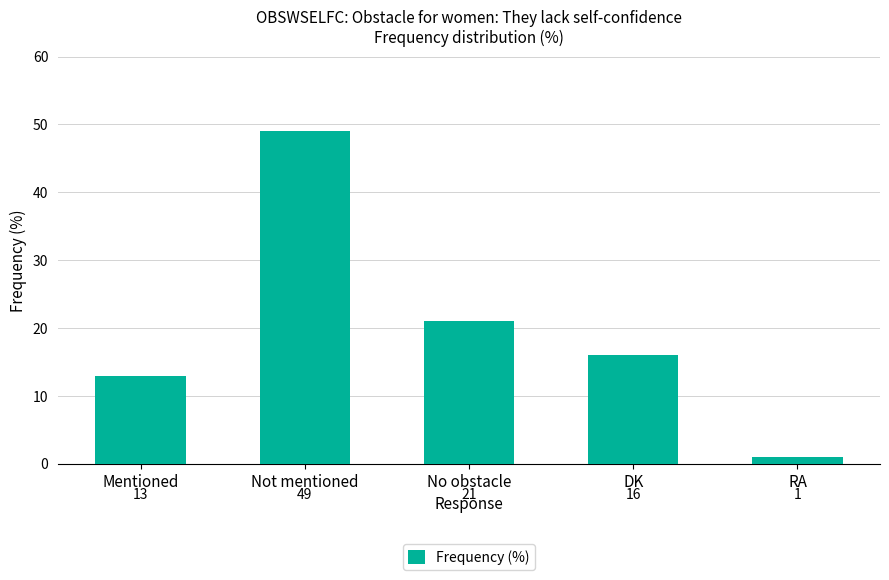

What is the difference between the second highest and minimum values?

20